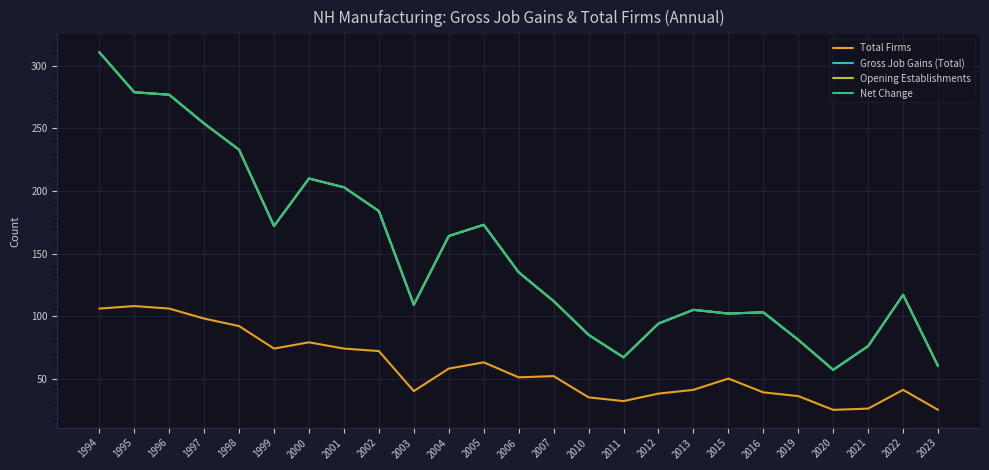

Rank the series at 2001 from highest to lowest value.

Gross Job Gains (Total), Opening Establishments, Net Change, Total Firms